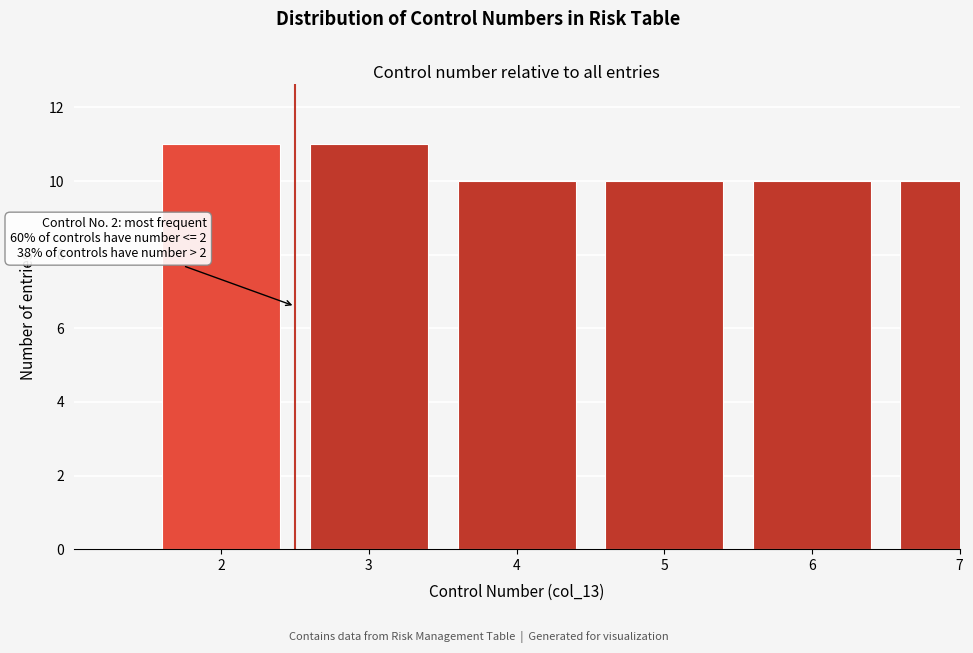

Reading left to right, list all the values displayed in this chart.

11	11	10	10	10	10